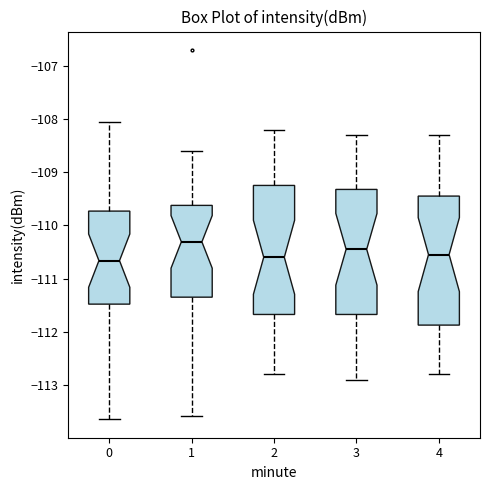

Where does the upper whisker of the box at x = 3 end on the y-axis? The values are not printed on the chart, so give them approximately, as read against the axis.

-108.3